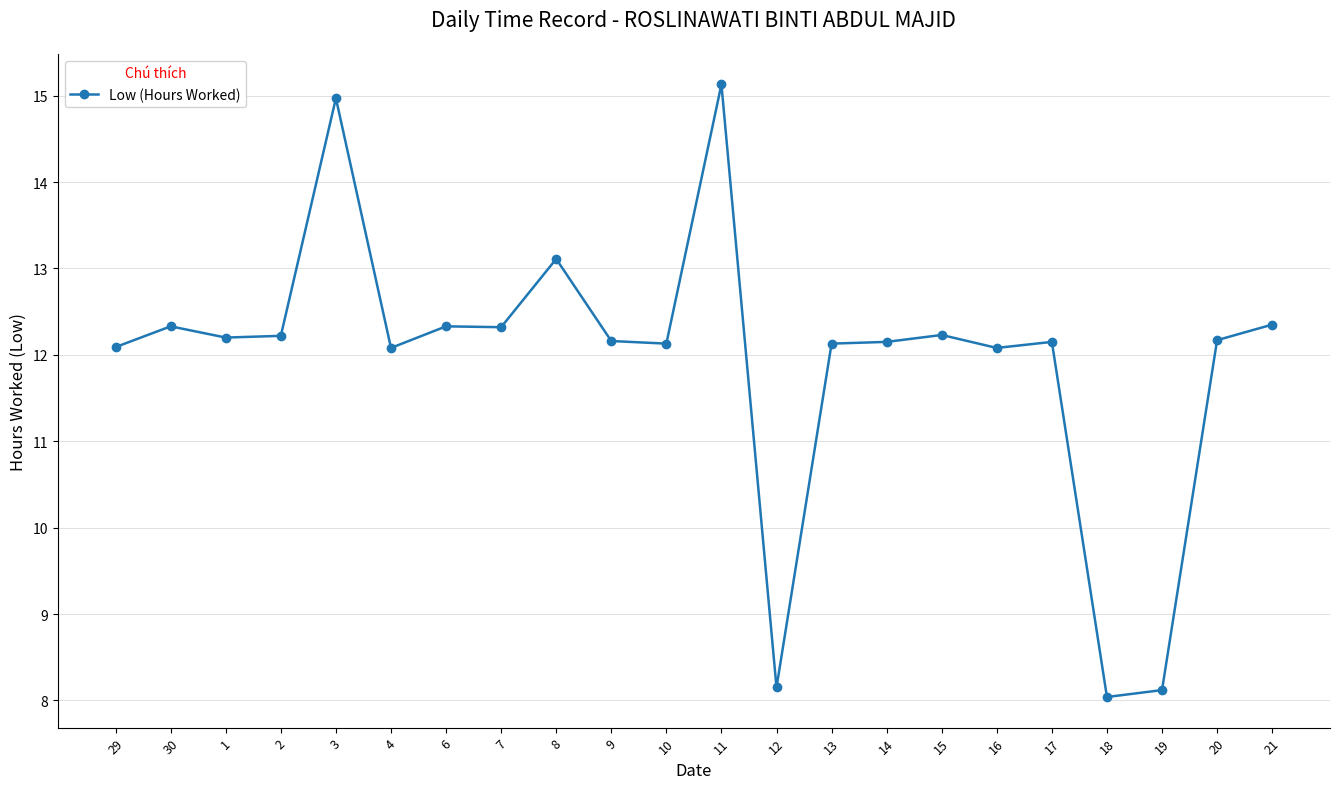

Where does the data first go above 12?

29